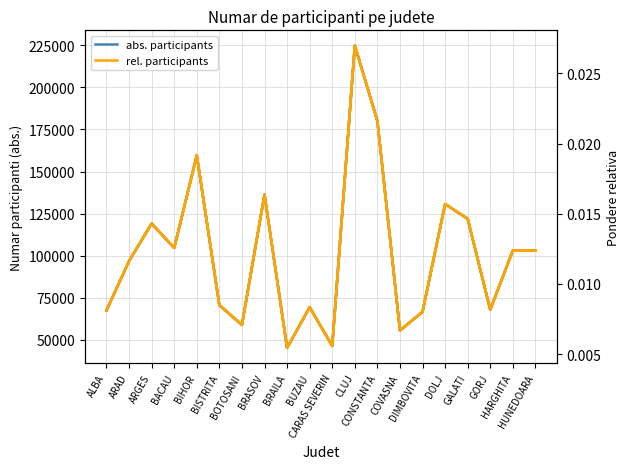

What is the greatest value displayed?

224861.0